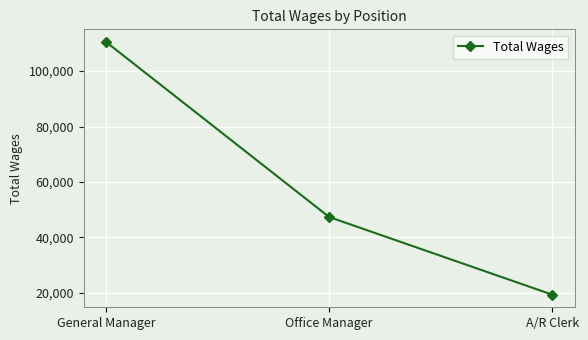

List the labels in order of value, smallest first.

A/R Clerk, Office Manager, General Manager